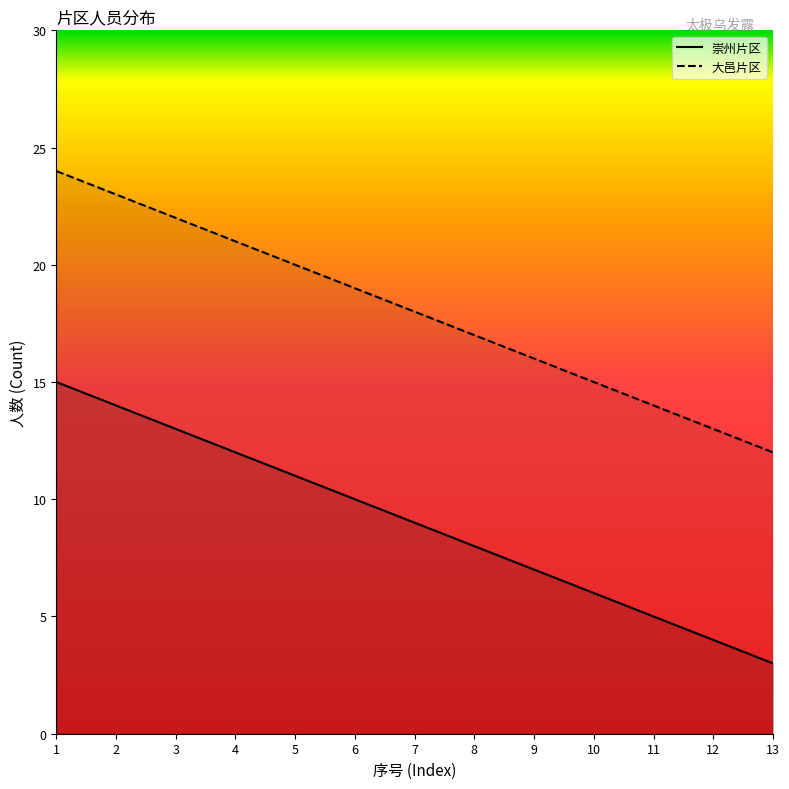

How many series are shown in this chart?

2